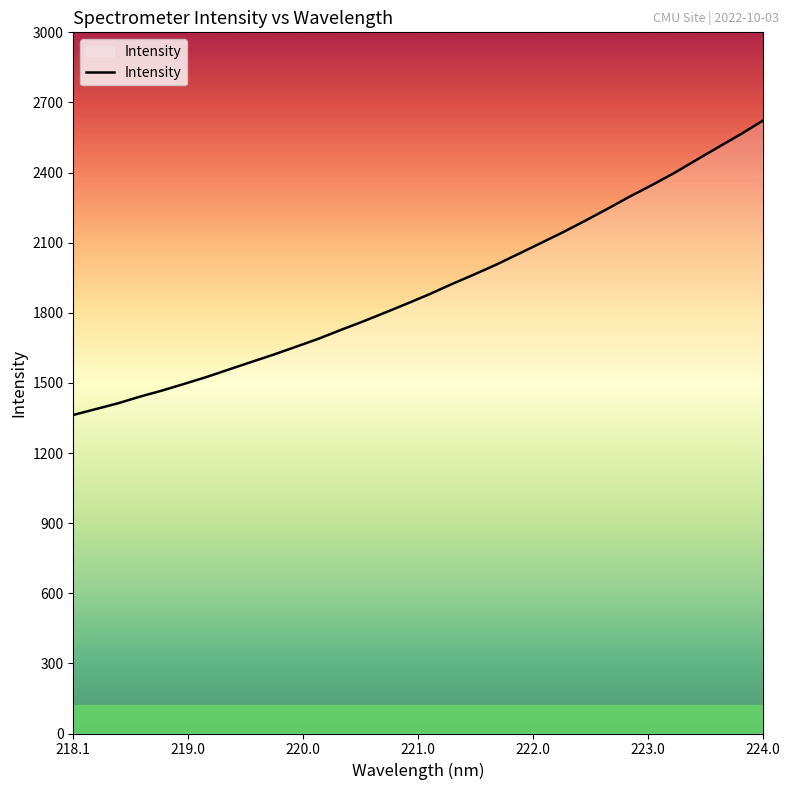

Does the chart have visible grid lines?

No